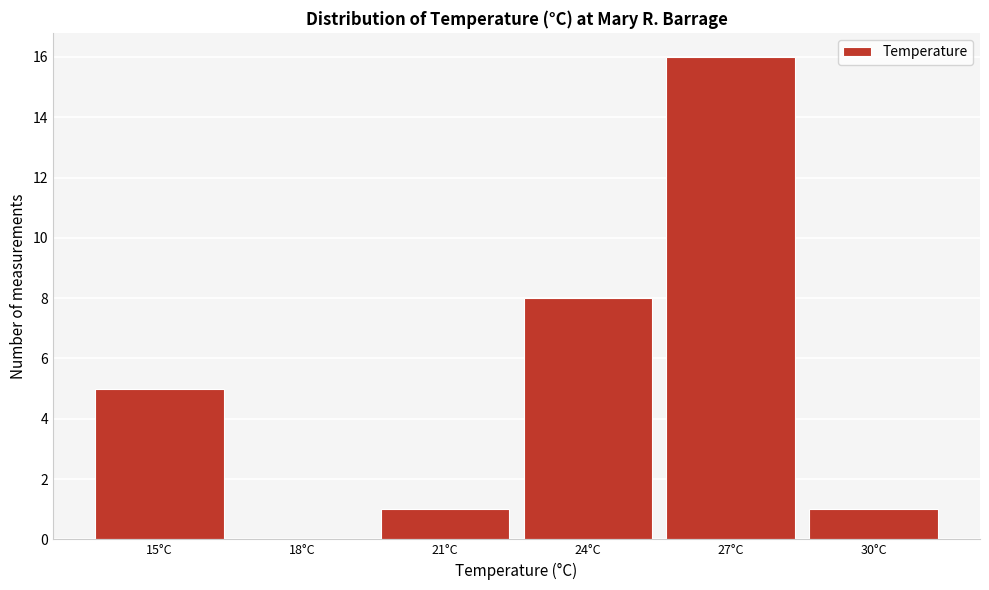

Reading right to left, what are all the values shown in this chart?

30°C=1	27°C=16	24°C=8	21°C=1	18°C=0	15°C=5